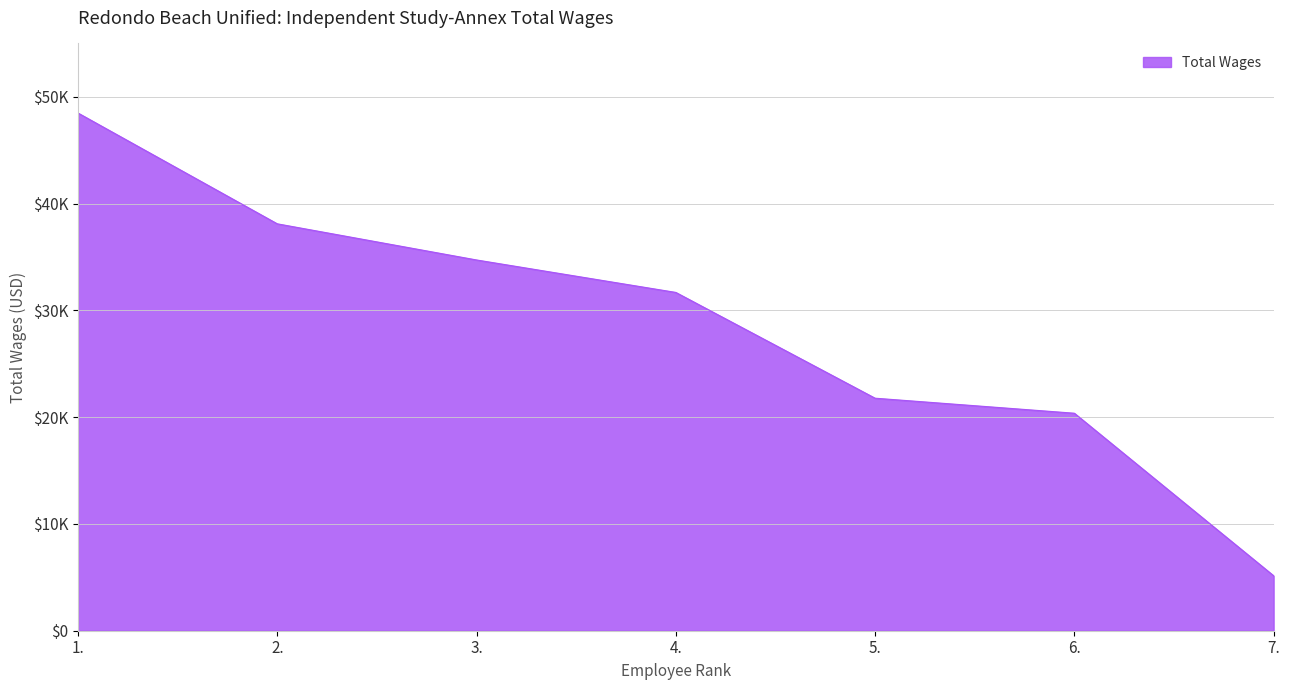

Is it true that the value at 1. is 48484?

True